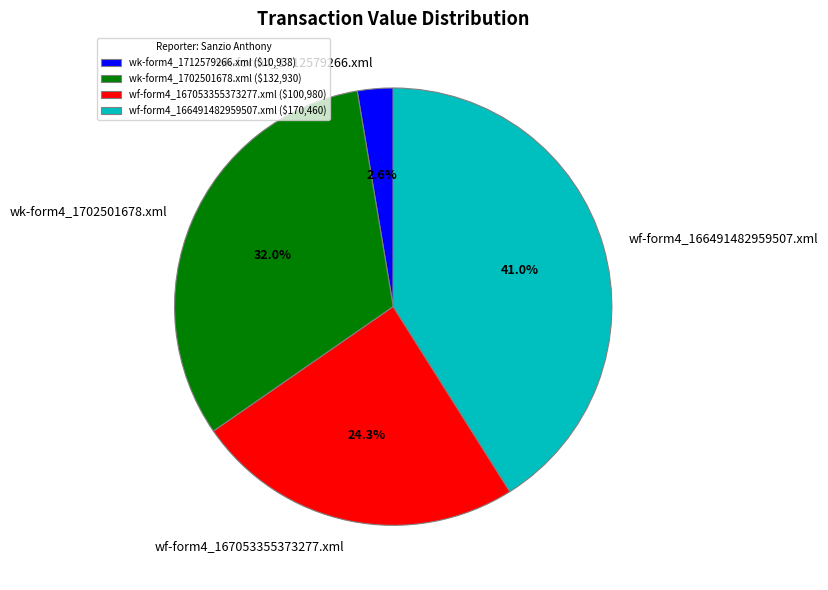

What is the largest slice in the pie chart?

wf-form4_166491482959507.xml